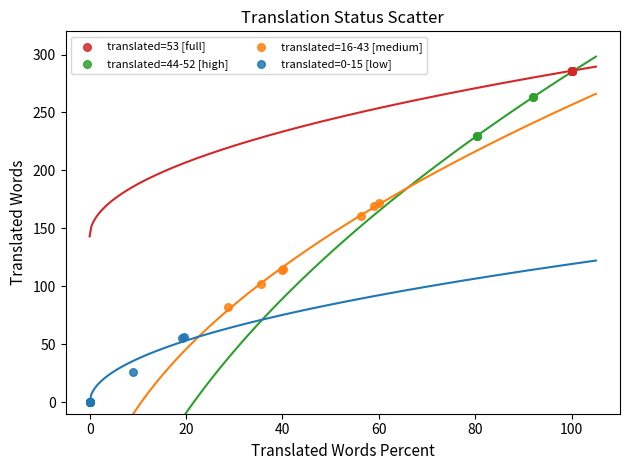

Which series contains the lowest Y value?

translated=0-15 [low]